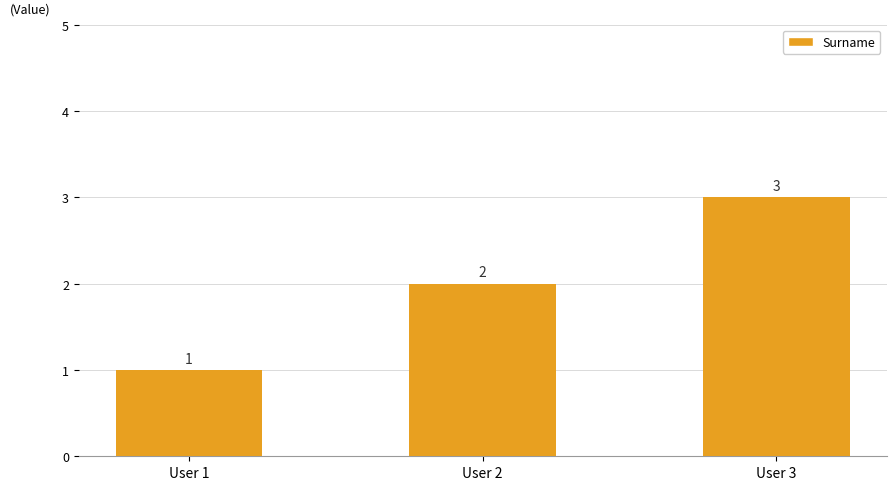

Rank the categories by value from lowest to highest.

User 1, User 2, User 3